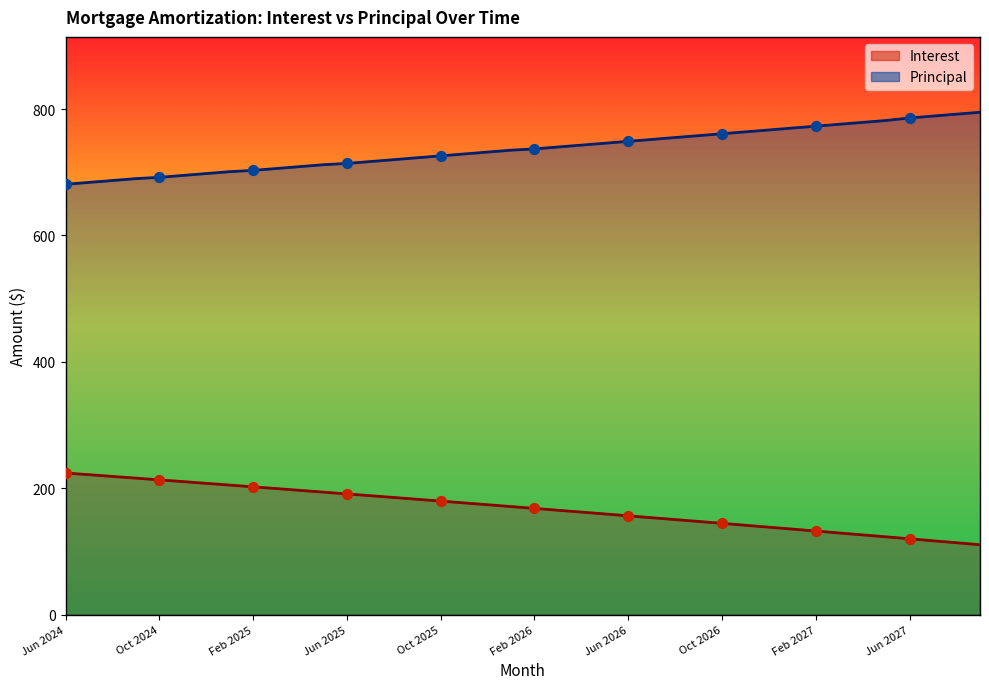

Which series contains the lowest Y value?

Interest